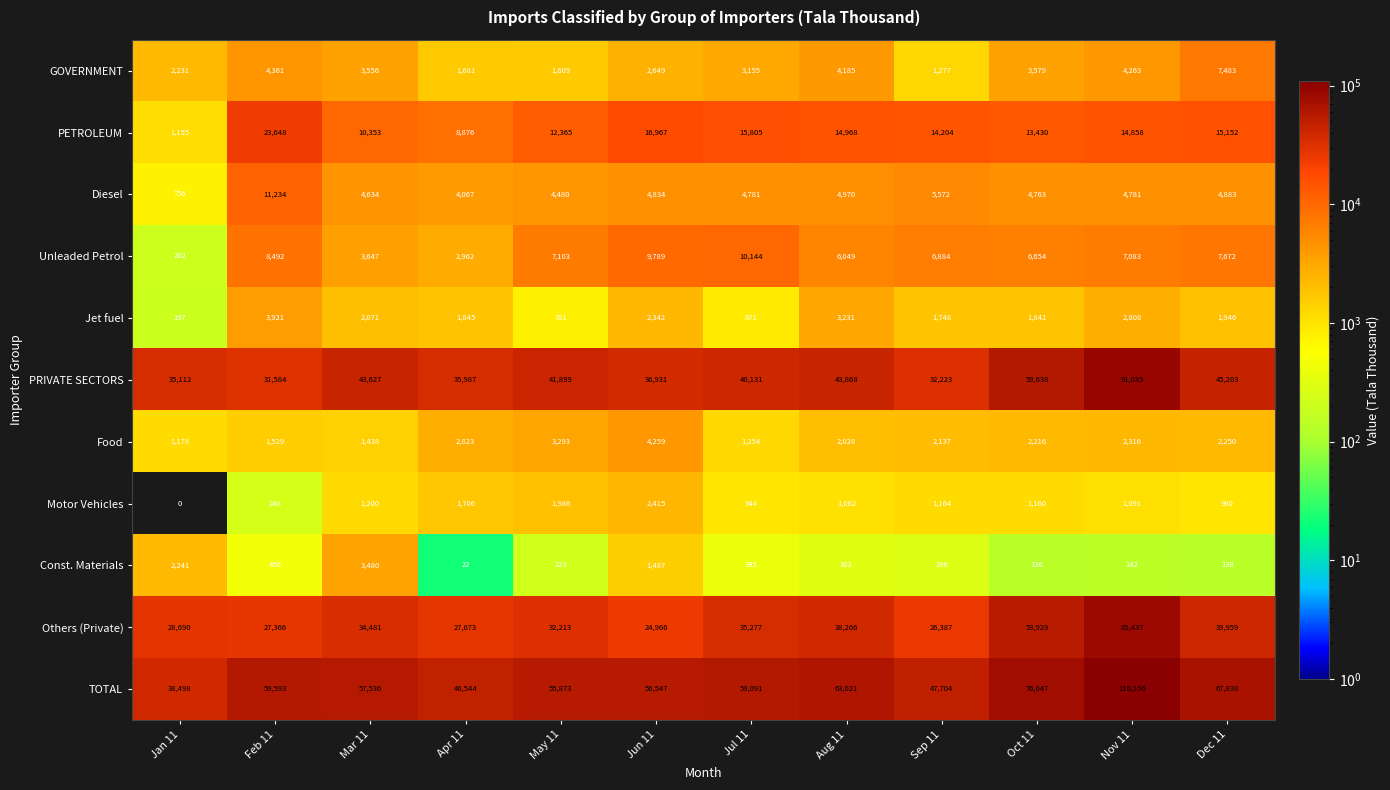

List the series in order of their peak value, highest first.

TOTAL, PRIVATE SECTORS, Others (Private), PETROLEUM, Diesel, Unleaded Petrol, GOVERNMENT, Food, Jet fuel, Const. Materials, Motor Vehicles